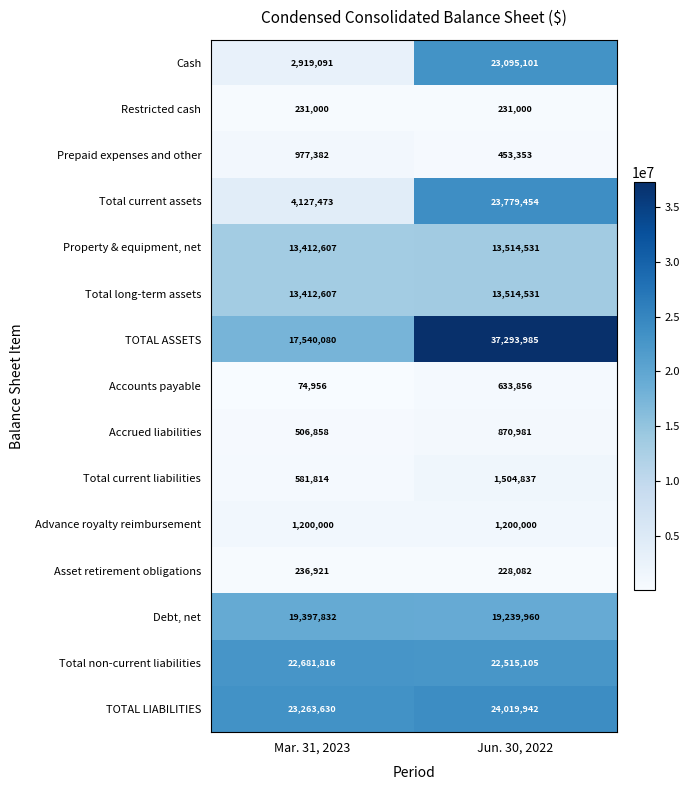

Reading left to right, list all the values displayed in this chart.

Cash: 2919091	23095101
Restricted cash: 231000	231000
Prepaid expenses and other: 977382	453353
Total current assets: 4127473	23779454
Property & equipment, net: 13412607	13514531
Total long-term assets: 13412607	13514531
TOTAL ASSETS: 17540080	37293985
Accounts payable: 74956	633856
Accrued liabilities: 506858	870981
Total current liabilities: 581814	1504837
Advance royalty reimbursement: 1200000	1200000
Asset retirement obligations: 236921	228082
Debt, net: 19397832	19239960
Total non-current liabilities: 22681816	22515105
TOTAL LIABILITIES: 23263630	24019942